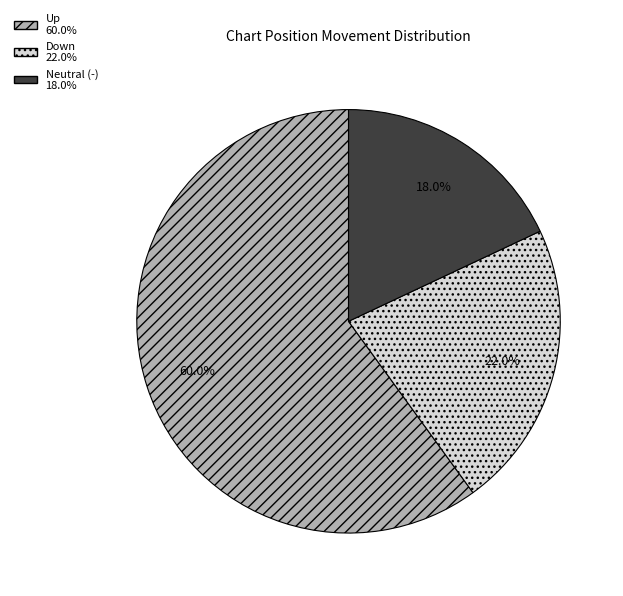

Is there any slice that represents more than half of the pie?

Yes